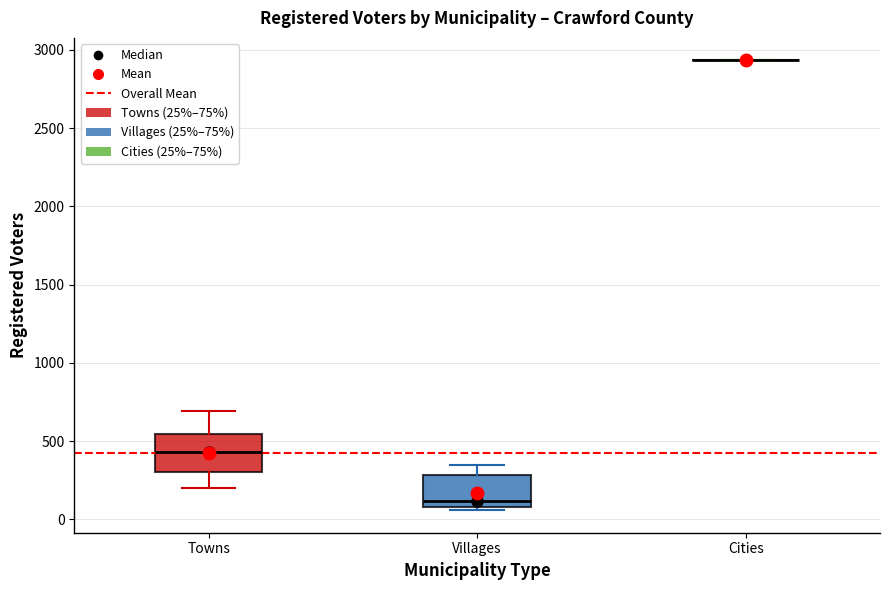

Where is the upper edge of the box for Villages on the y-axis? The values are not printed on the chart, so give them approximately, as read against the axis.

300